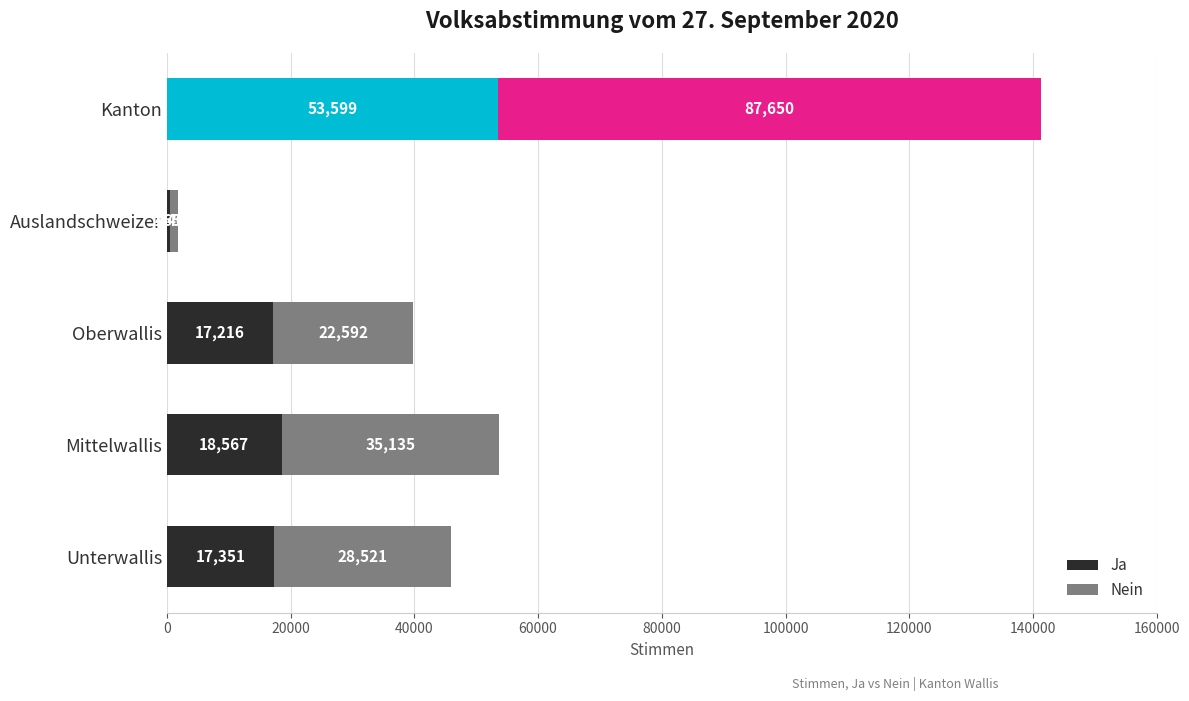

Count the number of data series in this chart.

2